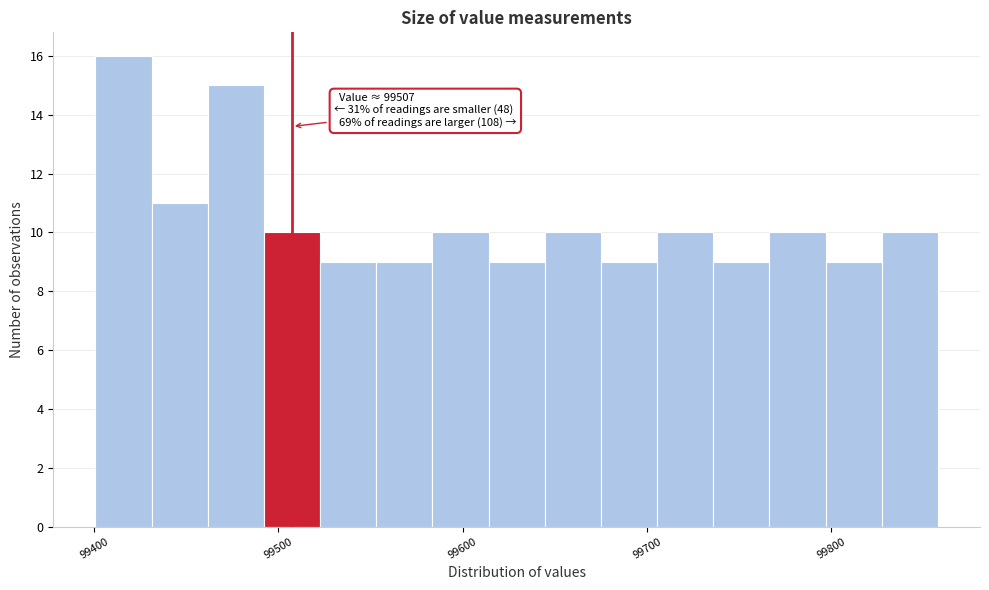

Read against the x-axis, roughly where is the centre of the tallest bar?

99420